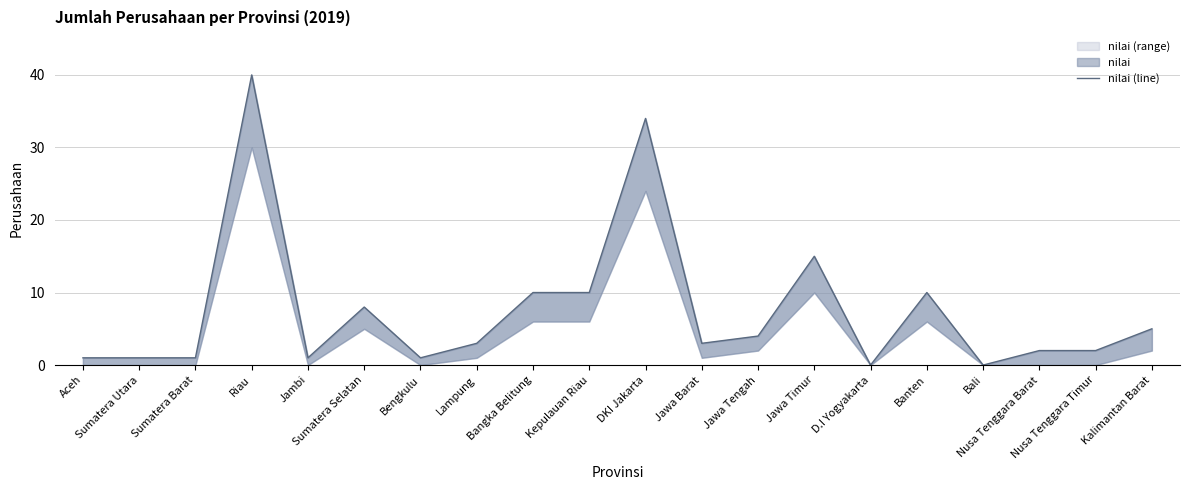

Rank the categories by value from lowest to highest.

D.I Yogyakarta, Bali, Aceh, Sumatera Utara, Sumatera Barat, Jambi, Bengkulu, Nusa Tenggara Barat, Nusa Tenggara Timur, Lampung, Jawa Barat, Jawa Tengah, Kalimantan Barat, Sumatera Selatan, Bangka Belitung, Kepulauan Riau, Banten, Jawa Timur, DKI Jakarta, Riau